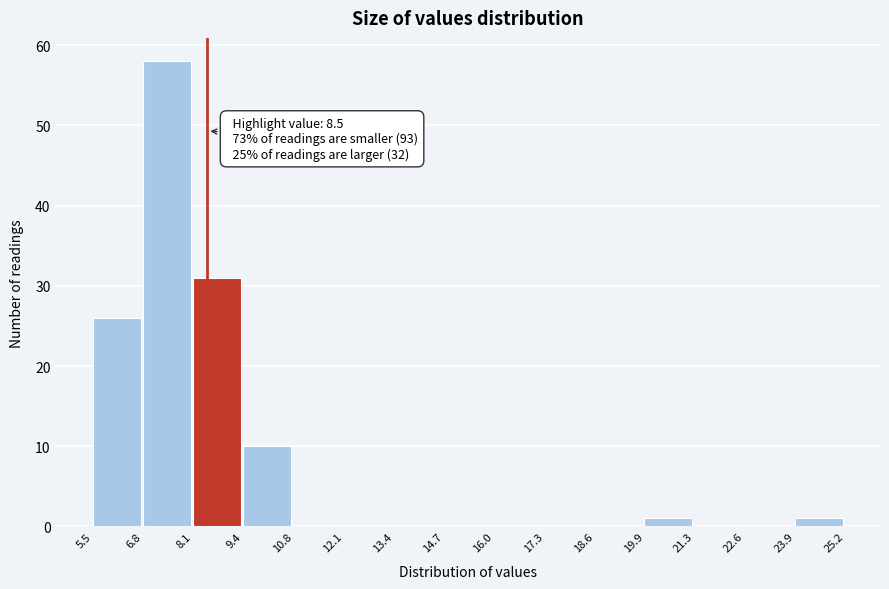

Over which range of the x-axis is the bar tallest?

6.8 to 8.1